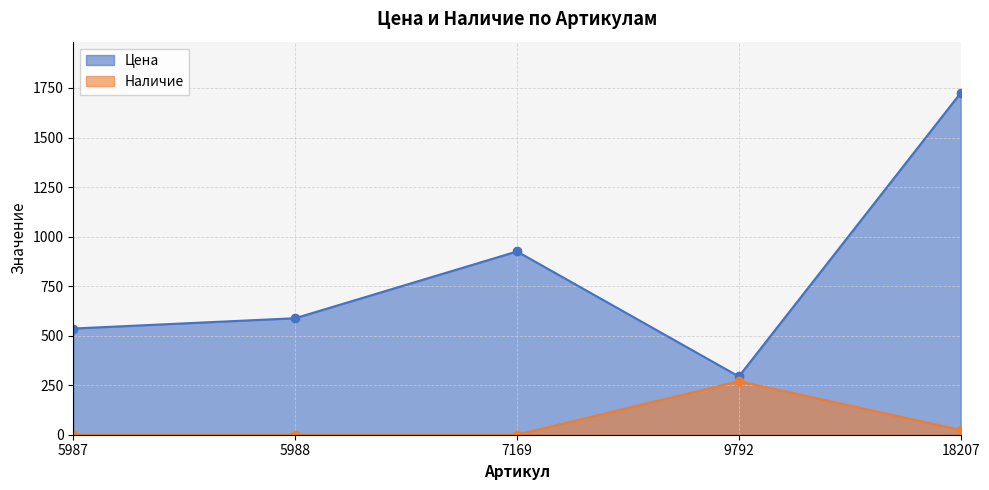

Rank the series at 18207 from highest to lowest value.

Цена, Наличие